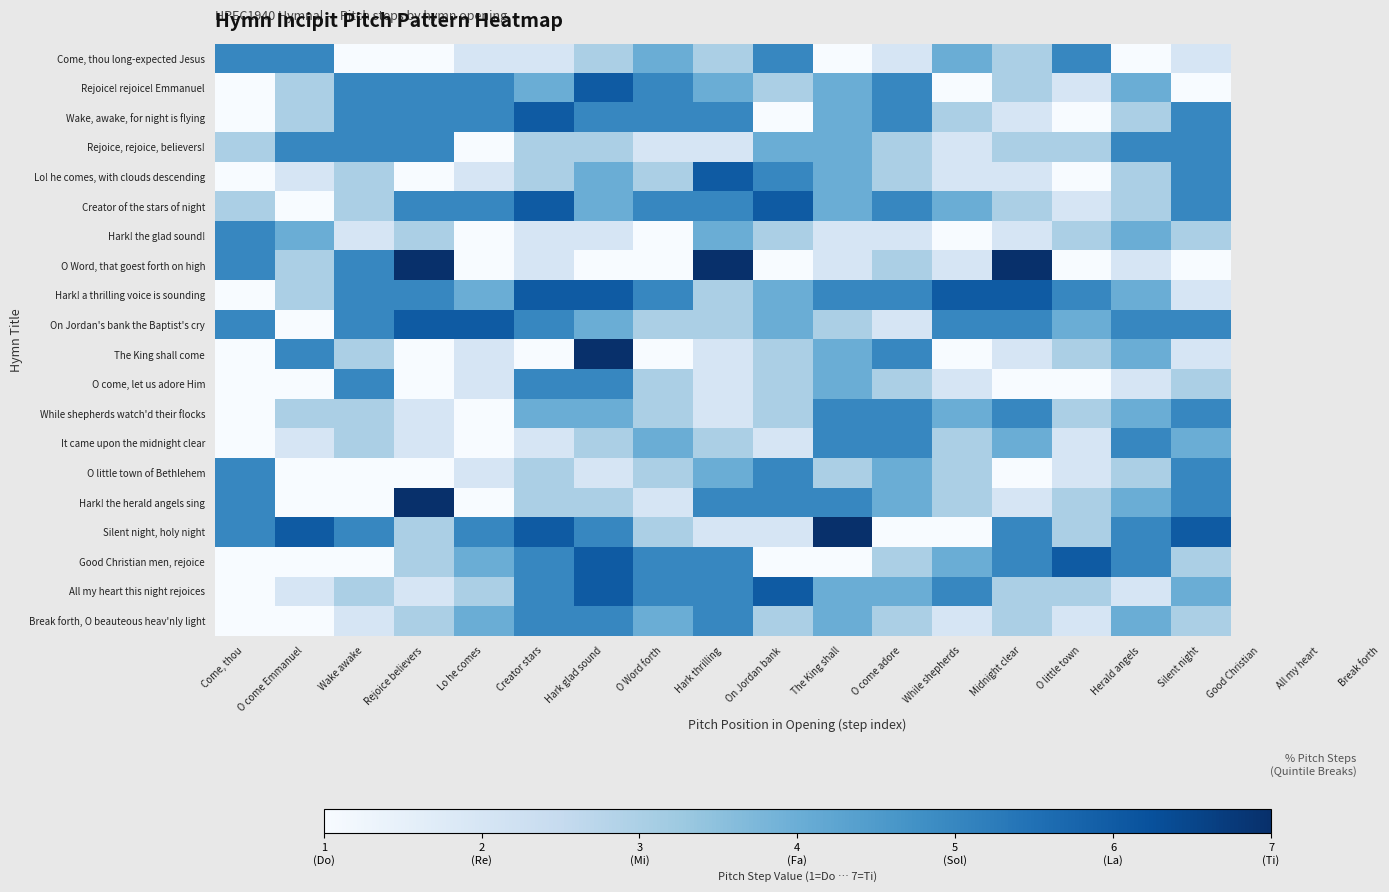

Reading left to right, transcribe all the data shown in this chart.

Come, thou long-expected Jesus: Come, thou=5	O come Emmanuel=5	Wake awake=1	Rejoice believers=1	Lo he comes=2	Creator stars=2	Hark glad sound=3	O Word forth=4	Hark thrilling=3	On Jordan bank=5	The King shall=1	O come adore=2	While shepherds=4	Midnight clear=3	O little town=5	Herald angels=1	Silent night=2
Rejoice! rejoice! Emmanuel: Come, thou=1	O come Emmanuel=3	Wake awake=5	Rejoice believers=5	Lo he comes=5	Creator stars=4	Hark glad sound=6	O Word forth=5	Hark thrilling=4	On Jordan bank=3	The King shall=4	O come adore=5	While shepherds=1	Midnight clear=3	O little town=2	Herald angels=4	Silent night=1
Wake, awake, for night is flying: Come, thou=1	O come Emmanuel=3	Wake awake=5	Rejoice believers=5	Lo he comes=5	Creator stars=6	Hark glad sound=5	O Word forth=5	Hark thrilling=5	On Jordan bank=1	The King shall=4	O come adore=5	While shepherds=3	Midnight clear=2	O little town=1	Herald angels=3	Silent night=5
Rejoice, rejoice, believers!: Come, thou=3	O come Emmanuel=5	Wake awake=5	Rejoice believers=5	Lo he comes=1	Creator stars=3	Hark glad sound=3	O Word forth=2	Hark thrilling=2	On Jordan bank=4	The King shall=4	O come adore=3	While shepherds=2	Midnight clear=3	O little town=3	Herald angels=5	Silent night=5
Lo! he comes, with clouds descending: Come, thou=1	O come Emmanuel=2	Wake awake=3	Rejoice believers=1	Lo he comes=2	Creator stars=3	Hark glad sound=4	O Word forth=3	Hark thrilling=6	On Jordan bank=5	The King shall=4	O come adore=3	While shepherds=2	Midnight clear=2	O little town=1	Herald angels=3	Silent night=5
Creator of the stars of night: Come, thou=3	O come Emmanuel=1	Wake awake=3	Rejoice believers=5	Lo he comes=5	Creator stars=6	Hark glad sound=4	O Word forth=5	Hark thrilling=5	On Jordan bank=6	The King shall=4	O come adore=5	While shepherds=4	Midnight clear=3	O little town=2	Herald angels=3	Silent night=5
Hark! the glad sound!: Come, thou=5	O come Emmanuel=4	Wake awake=2	Rejoice believers=3	Lo he comes=1	Creator stars=2	Hark glad sound=2	O Word forth=1	Hark thrilling=4	On Jordan bank=3	The King shall=2	O come adore=2	While shepherds=1	Midnight clear=2	O little town=3	Herald angels=4	Silent night=3
O Word, that goest forth on high: Come, thou=5	O come Emmanuel=3	Wake awake=5	Rejoice believers=7	Lo he comes=1	Creator stars=2	Hark glad sound=1	O Word forth=1	Hark thrilling=7	On Jordan bank=1	The King shall=2	O come adore=3	While shepherds=2	Midnight clear=7	O little town=1	Herald angels=2	Silent night=1
Hark! a thrilling voice is sounding: Come, thou=1	O come Emmanuel=3	Wake awake=5	Rejoice believers=5	Lo he comes=4	Creator stars=6	Hark glad sound=6	O Word forth=5	Hark thrilling=3	On Jordan bank=4	The King shall=5	O come adore=5	While shepherds=6	Midnight clear=6	O little town=5	Herald angels=4	Silent night=2
On Jordan's bank the Baptist's cry: Come, thou=5	O come Emmanuel=1	Wake awake=5	Rejoice believers=6	Lo he comes=6	Creator stars=5	Hark glad sound=4	O Word forth=3	Hark thrilling=3	On Jordan bank=4	The King shall=3	O come adore=2	While shepherds=5	Midnight clear=5	O little town=4	Herald angels=5	Silent night=5
The King shall come: Come, thou=1	O come Emmanuel=5	Wake awake=3	Rejoice believers=1	Lo he comes=2	Creator stars=1	Hark glad sound=7	O Word forth=1	Hark thrilling=2	On Jordan bank=3	The King shall=4	O come adore=5	While shepherds=1	Midnight clear=2	O little town=3	Herald angels=4	Silent night=2
O come, let us adore Him: Come, thou=1	O come Emmanuel=1	Wake awake=5	Rejoice believers=1	Lo he comes=2	Creator stars=5	Hark glad sound=5	O Word forth=3	Hark thrilling=2	On Jordan bank=3	The King shall=4	O come adore=3	While shepherds=2	Midnight clear=1	O little town=1	Herald angels=2	Silent night=3
While shepherds watch'd their flocks: Come, thou=1	O come Emmanuel=3	Wake awake=3	Rejoice believers=2	Lo he comes=1	Creator stars=4	Hark glad sound=4	O Word forth=3	Hark thrilling=2	On Jordan bank=3	The King shall=5	O come adore=5	While shepherds=4	Midnight clear=5	O little town=3	Herald angels=4	Silent night=5
It came upon the midnight clear: Come, thou=1	O come Emmanuel=2	Wake awake=3	Rejoice believers=2	Lo he comes=1	Creator stars=2	Hark glad sound=3	O Word forth=4	Hark thrilling=3	On Jordan bank=2	The King shall=5	O come adore=5	While shepherds=3	Midnight clear=4	O little town=2	Herald angels=5	Silent night=4
O little town of Bethlehem: Come, thou=5	O come Emmanuel=1	Wake awake=1	Rejoice believers=1	Lo he comes=2	Creator stars=3	Hark glad sound=2	O Word forth=3	Hark thrilling=4	On Jordan bank=5	The King shall=3	O come adore=4	While shepherds=3	Midnight clear=1	O little town=2	Herald angels=3	Silent night=5
Hark! the herald angels sing: Come, thou=5	O come Emmanuel=1	Wake awake=1	Rejoice believers=7	Lo he comes=1	Creator stars=3	Hark glad sound=3	O Word forth=2	Hark thrilling=5	On Jordan bank=5	The King shall=5	O come adore=4	While shepherds=3	Midnight clear=2	O little town=3	Herald angels=4	Silent night=5
Silent night, holy night: Come, thou=5	O come Emmanuel=6	Wake awake=5	Rejoice believers=3	Lo he comes=5	Creator stars=6	Hark glad sound=5	O Word forth=3	Hark thrilling=2	On Jordan bank=2	The King shall=7	O come adore=1	While shepherds=1	Midnight clear=5	O little town=3	Herald angels=5	Silent night=6
Good Christian men, rejoice: Come, thou=1	O come Emmanuel=1	Wake awake=1	Rejoice believers=3	Lo he comes=4	Creator stars=5	Hark glad sound=6	O Word forth=5	Hark thrilling=5	On Jordan bank=1	The King shall=1	O come adore=3	While shepherds=4	Midnight clear=5	O little town=6	Herald angels=5	Silent night=3
All my heart this night rejoices: Come, thou=1	O come Emmanuel=2	Wake awake=3	Rejoice believers=2	Lo he comes=3	Creator stars=5	Hark glad sound=6	O Word forth=5	Hark thrilling=5	On Jordan bank=6	The King shall=4	O come adore=4	While shepherds=5	Midnight clear=3	O little town=3	Herald angels=2	Silent night=4
Break forth, O beauteous heav'nly light: Come, thou=1	O come Emmanuel=1	Wake awake=2	Rejoice believers=3	Lo he comes=4	Creator stars=5	Hark glad sound=5	O Word forth=4	Hark thrilling=5	On Jordan bank=3	The King shall=4	O come adore=3	While shepherds=2	Midnight clear=3	O little town=2	Herald angels=4	Silent night=3